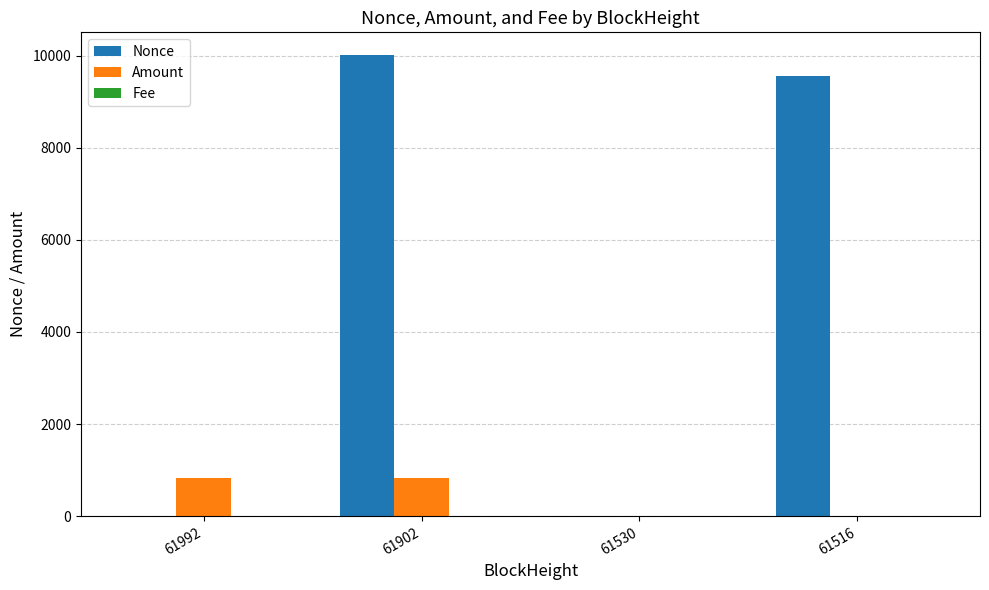

How many groups of bars are there?

4